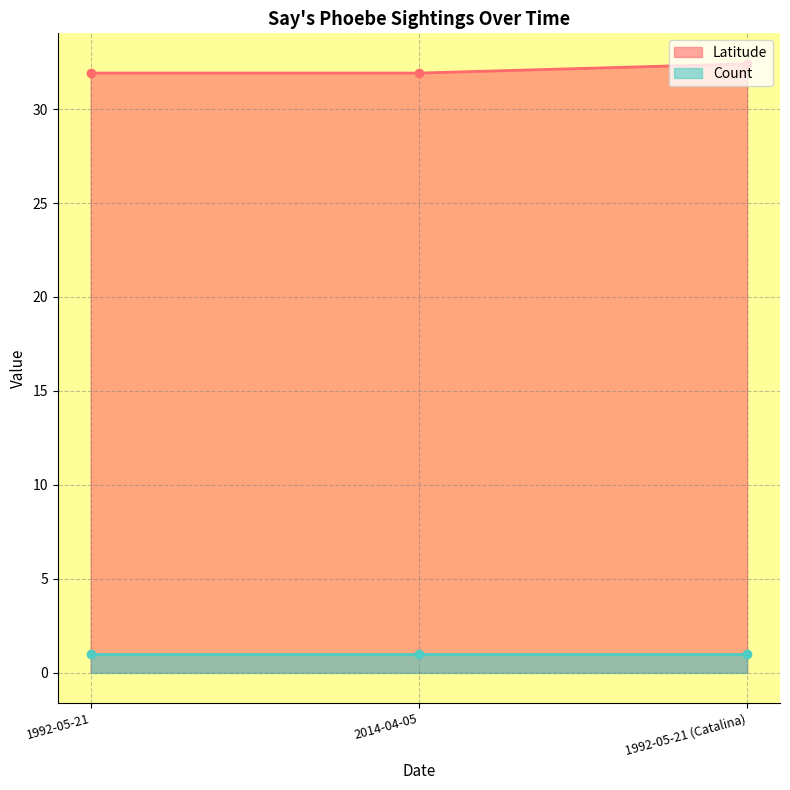

Approximately how many times larger is the value at 1992-05-21 (Catalina) compared to 1992-05-21?

1.0